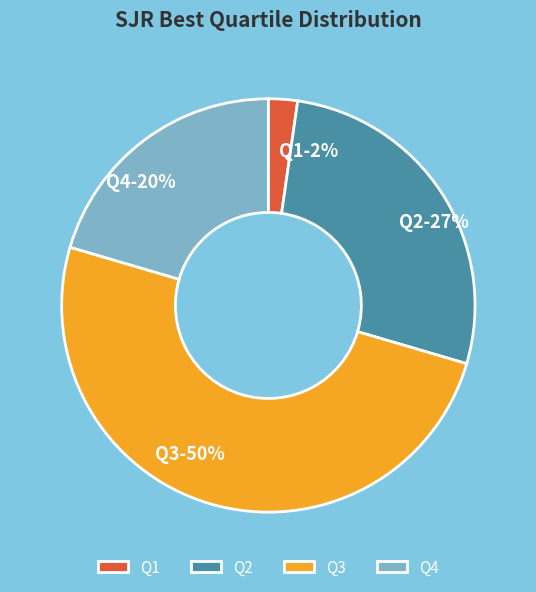

How many slices are in this pie chart?

4